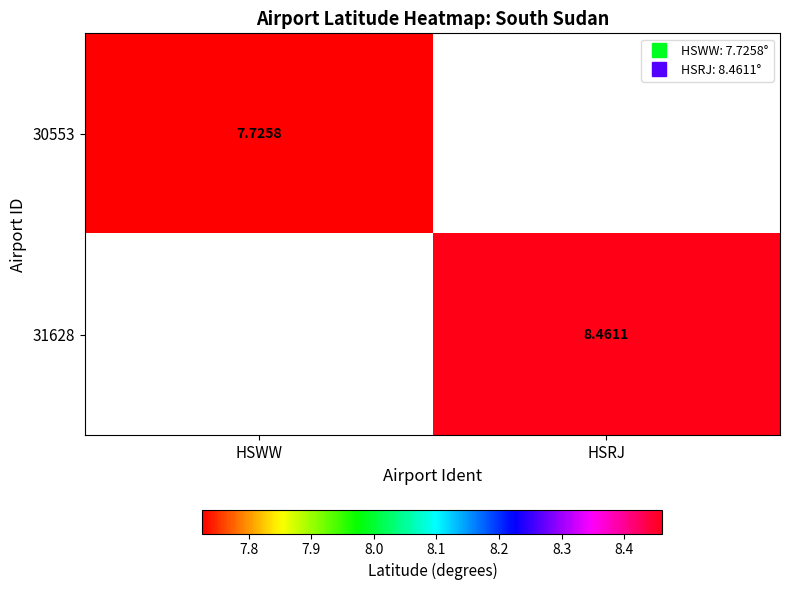

At which category is the sum across all series the highest?

HSRJ